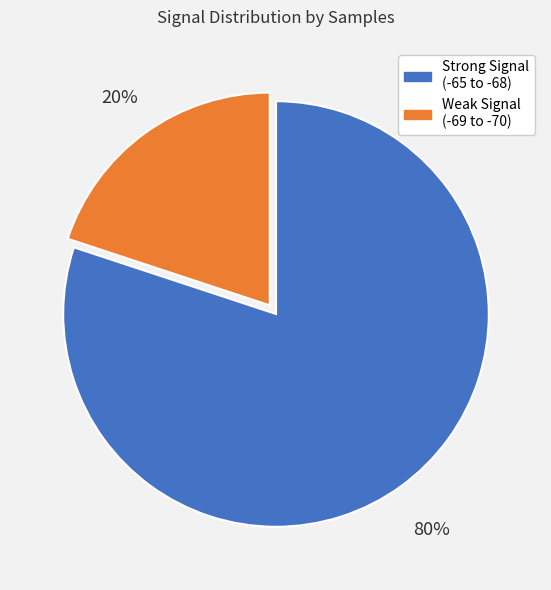

To the nearest percent, what is the difference between the largest and smallest slice percentages?

60%